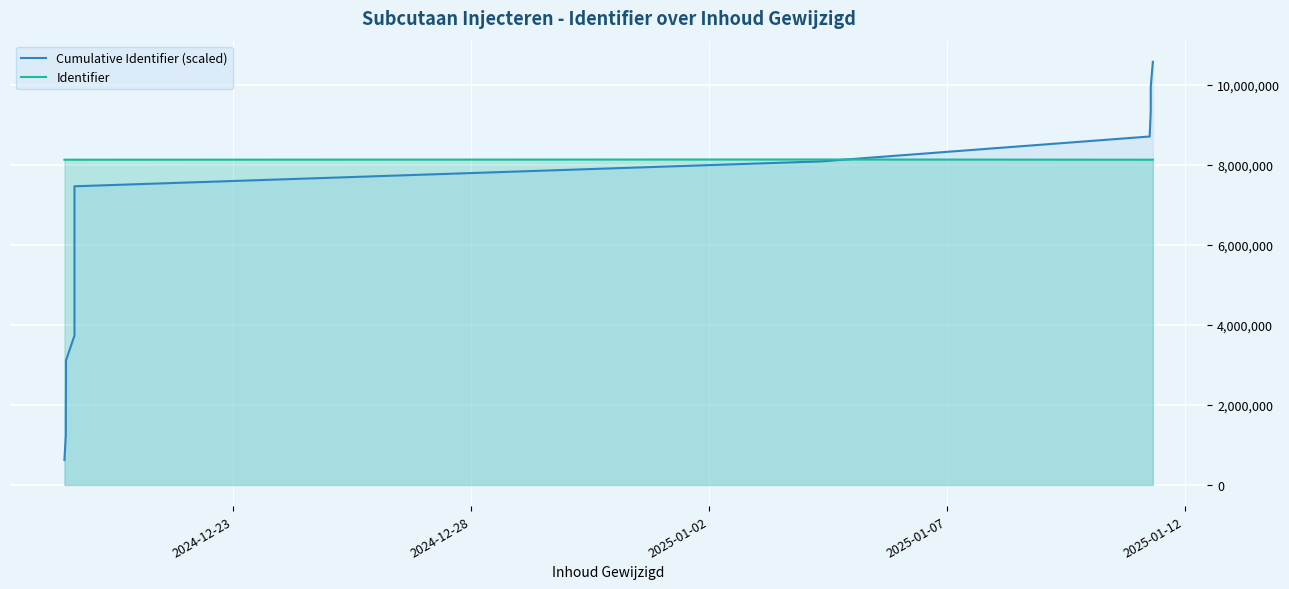

How many categories are shown in the chart?

17